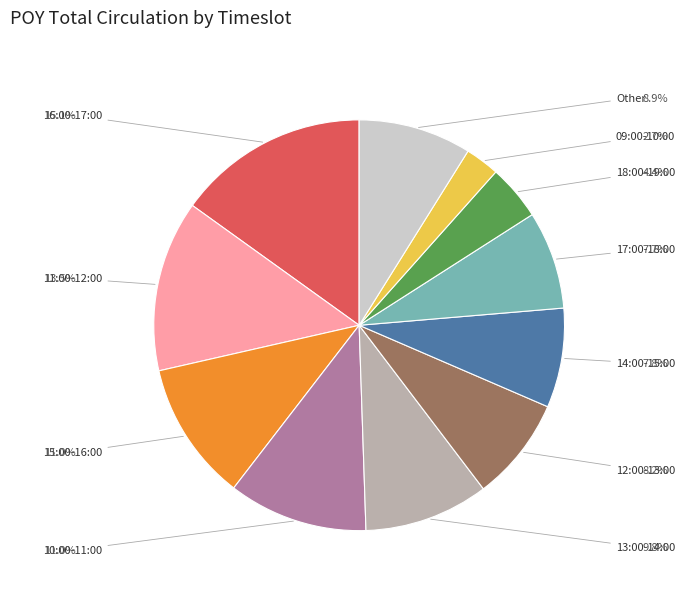

Which category has the smallest portion of the pie?

04:00-05:00